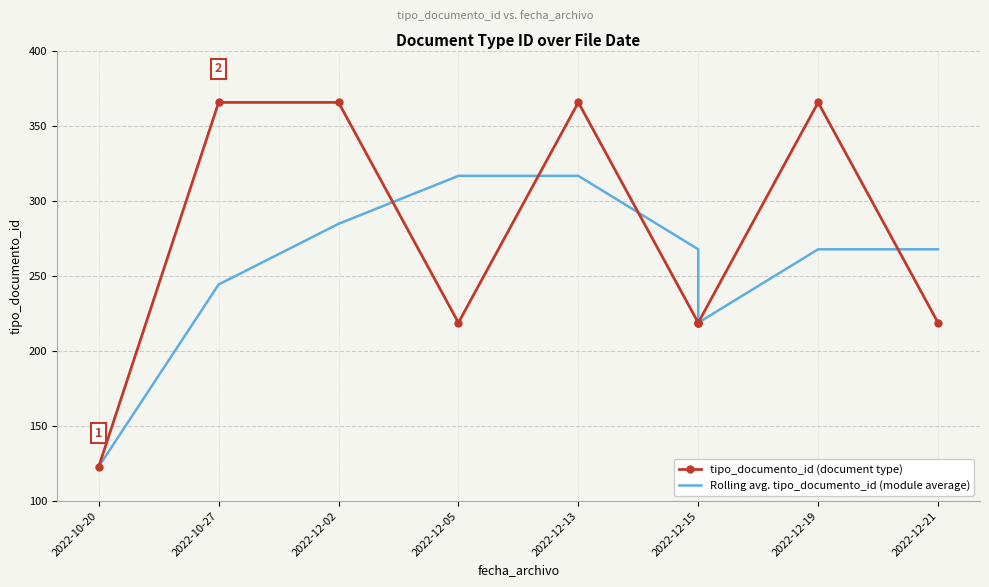

At how many categories does at least one series exceed 275?

5